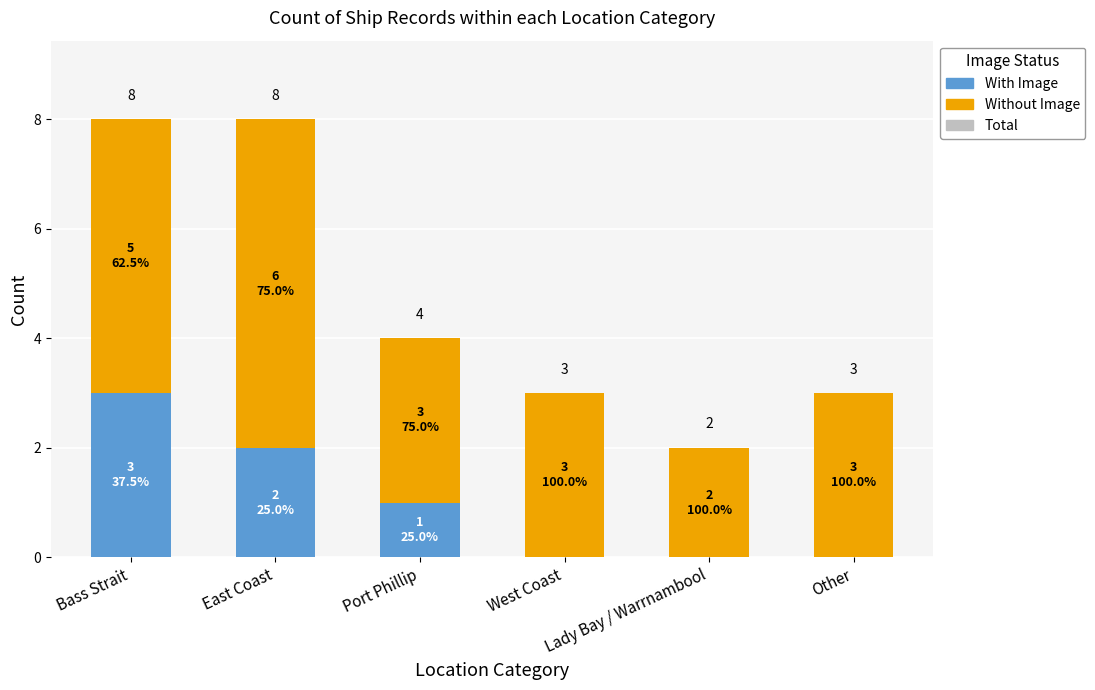

Where does the With Image series first go above 1?

Bass Strait